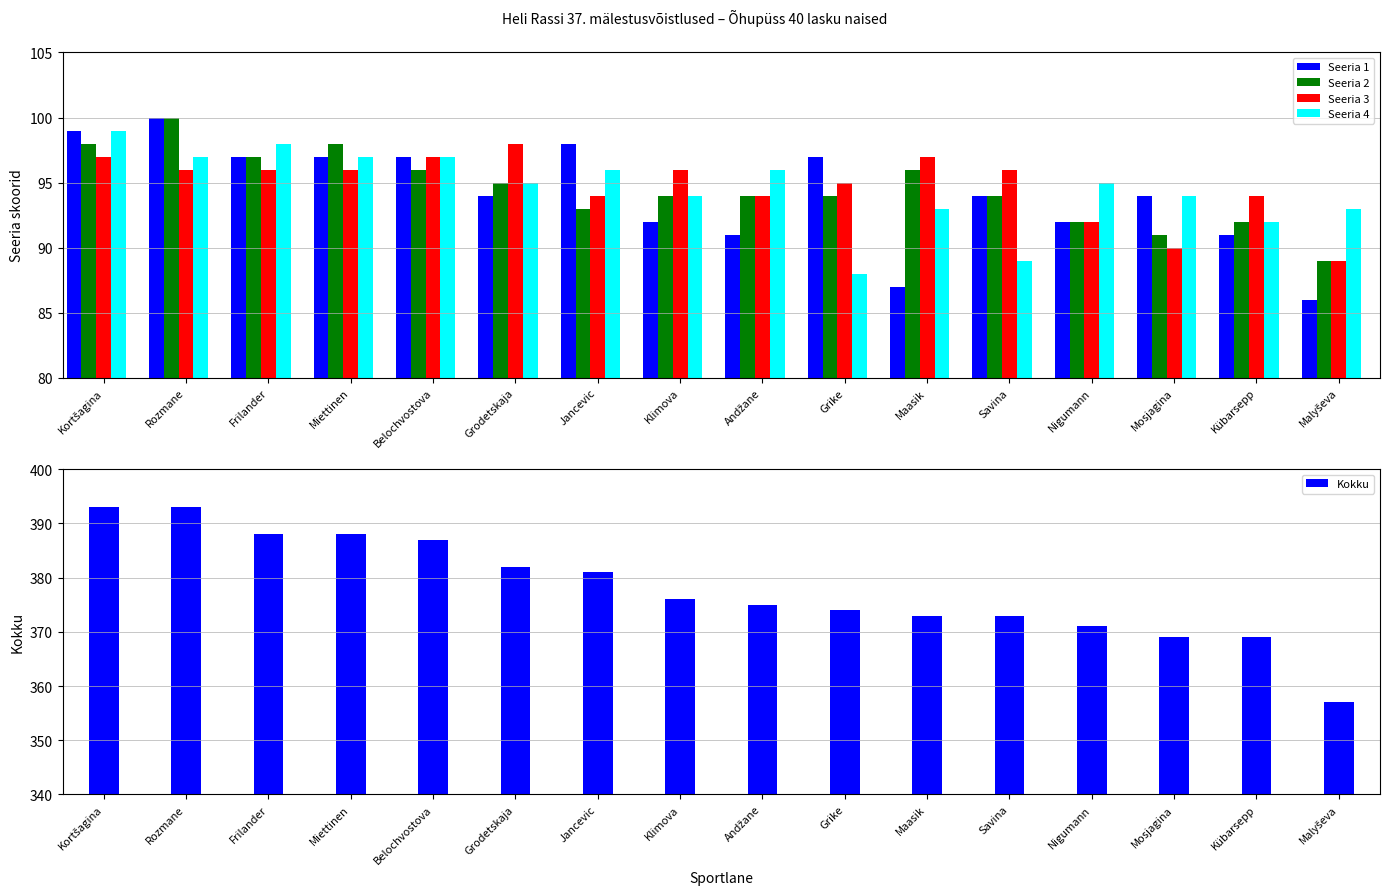

At which category is the sum across all series the highest?

Kortšagina